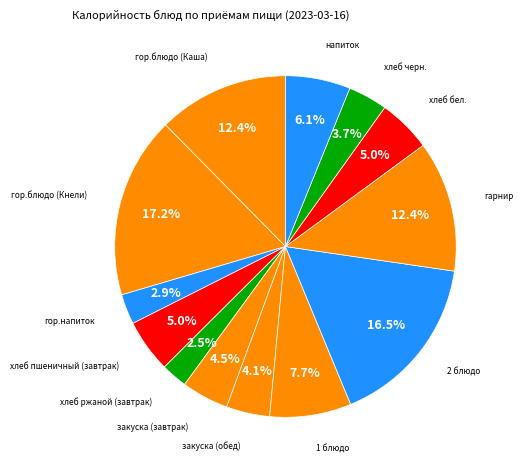

To the nearest percent, what is the combined percentage of гор.блюдо (Кнели) and гарнир?

30%